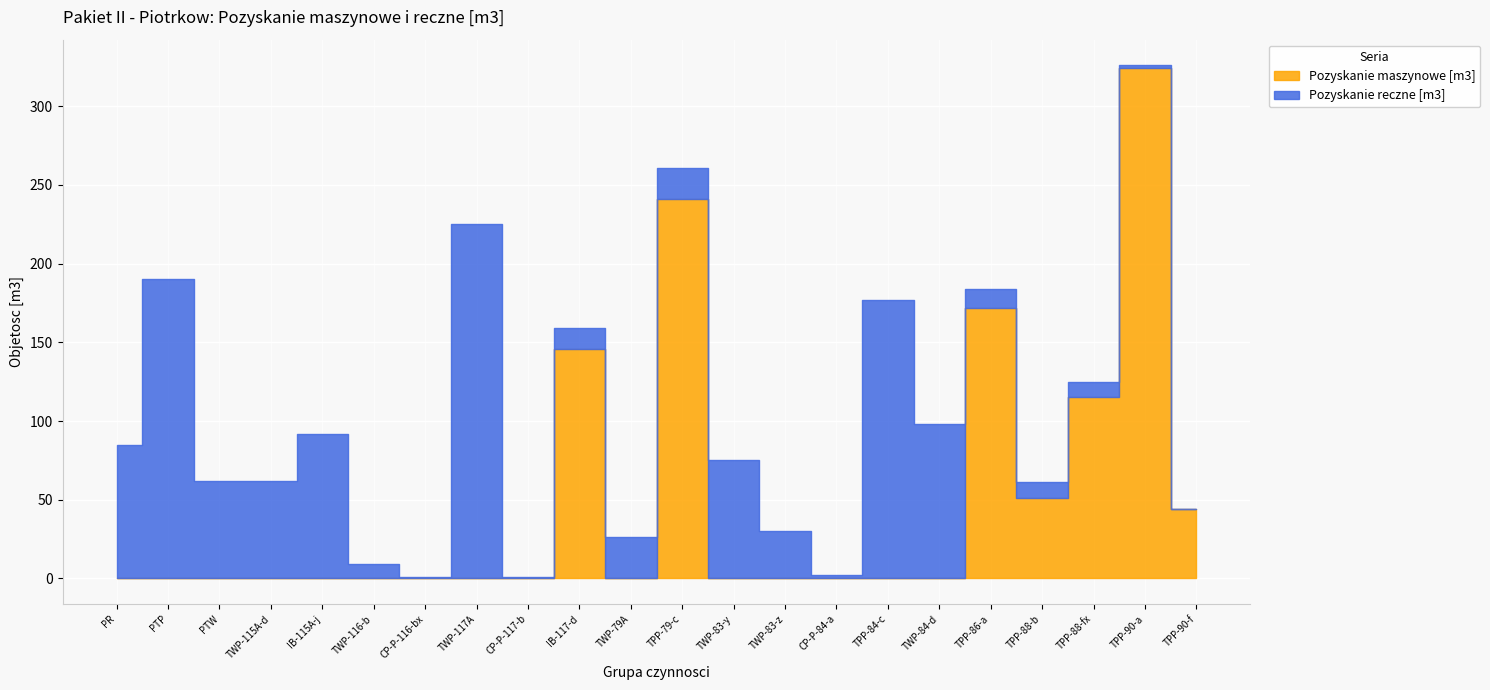

The Pozyskanie reczne [m3] series shows 1 at CP-P-117-b. True or false?

True